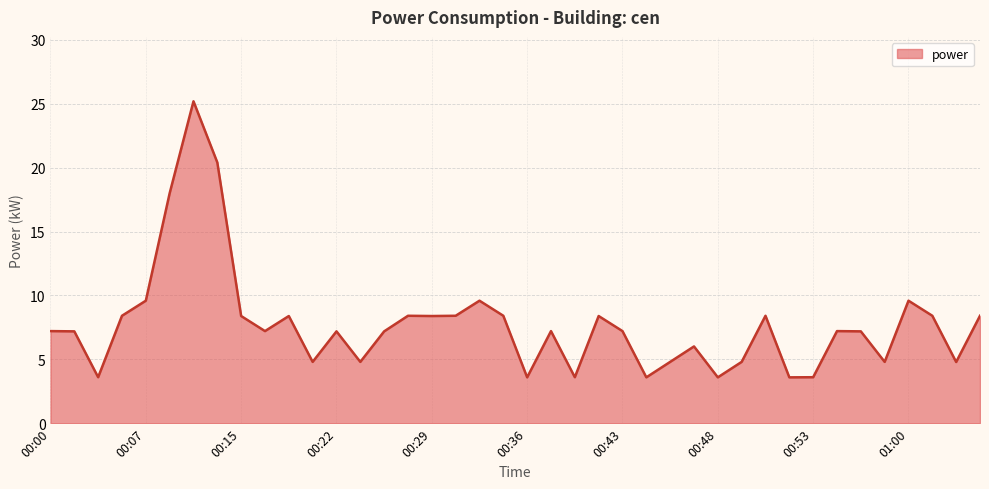

What is the sum of all values?

309.6